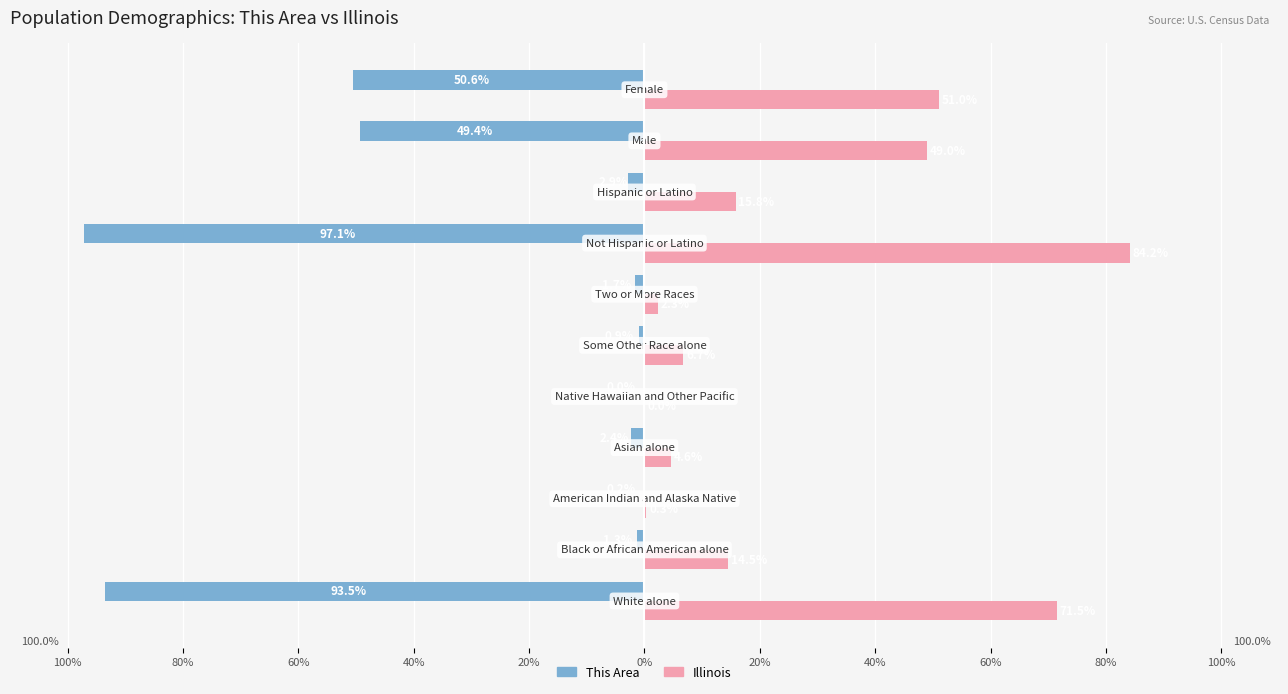

What are all the series names shown in the legend?

This Area, Illinois